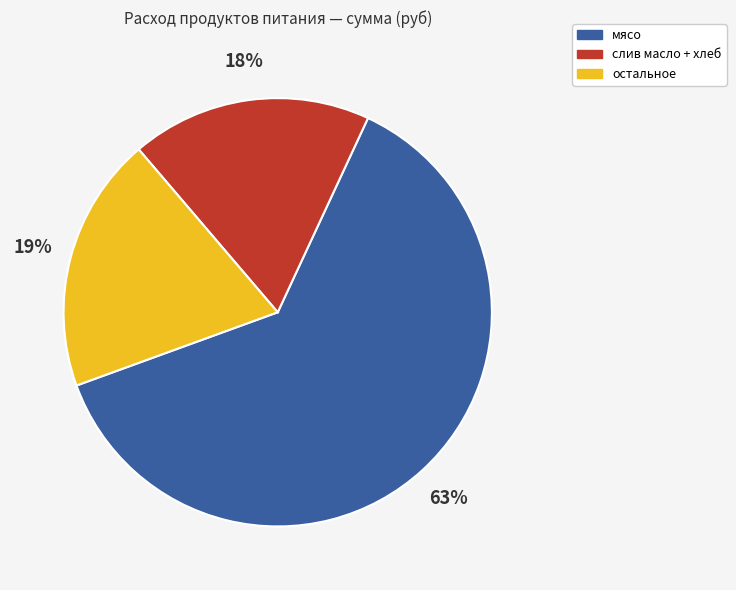

Does any single category account for the majority?

Yes